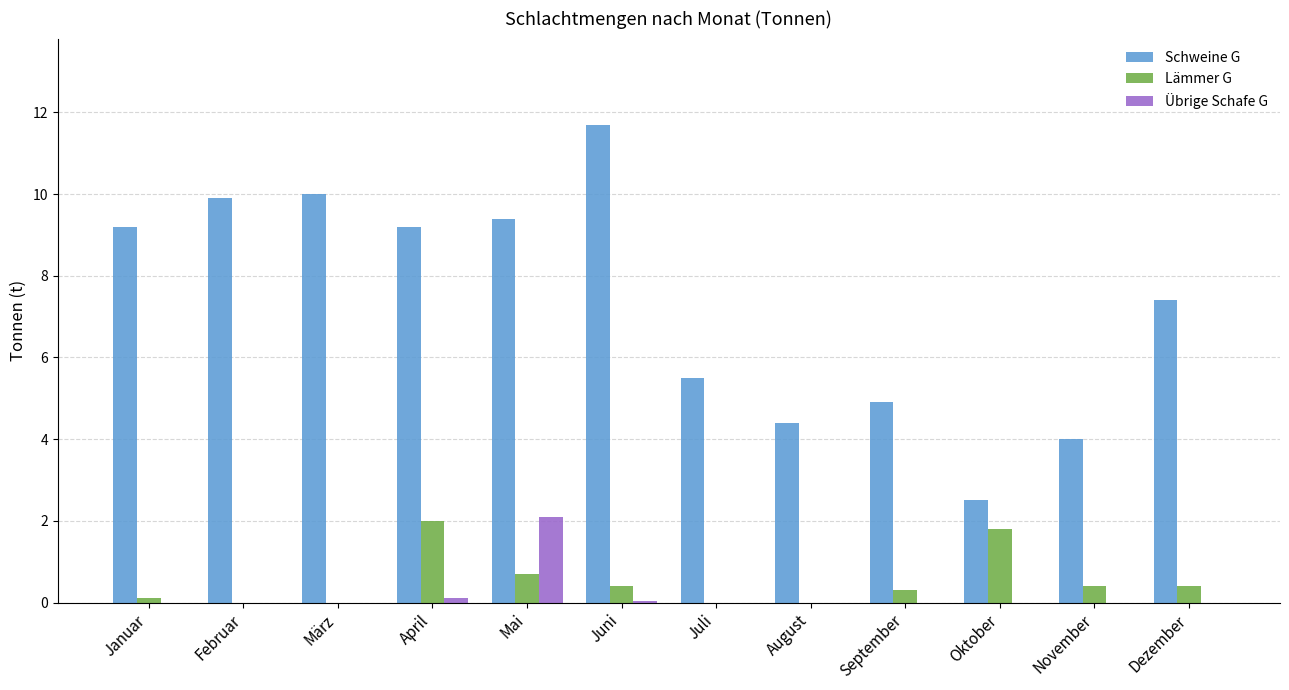

Between Januar and Juli, which series saw the biggest shift?

Schweine G